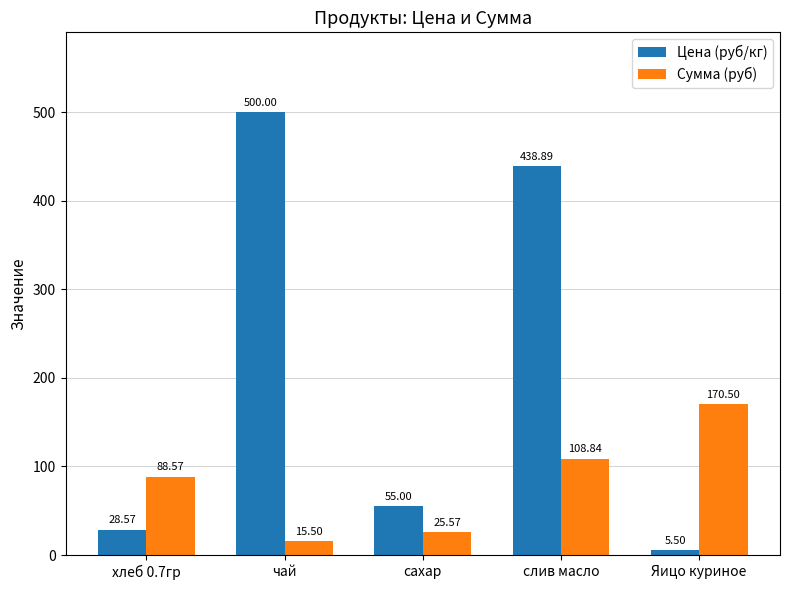

The Сумма (руб) series shows 25.6 at сахар. True or false?

True